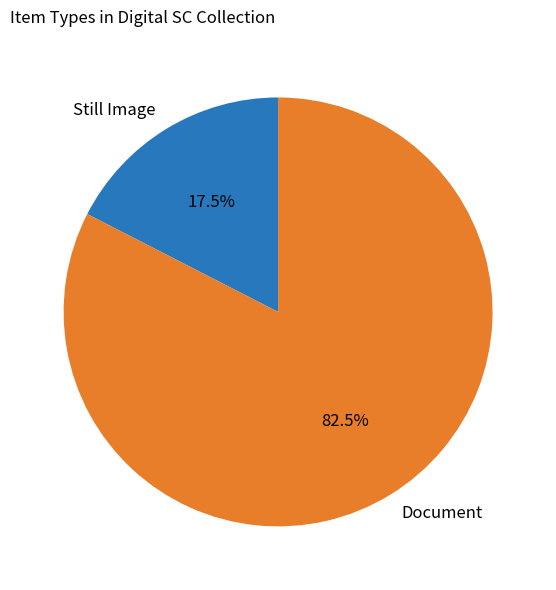

To the nearest percent, what is the combined percentage of Document and Still Image?

100%